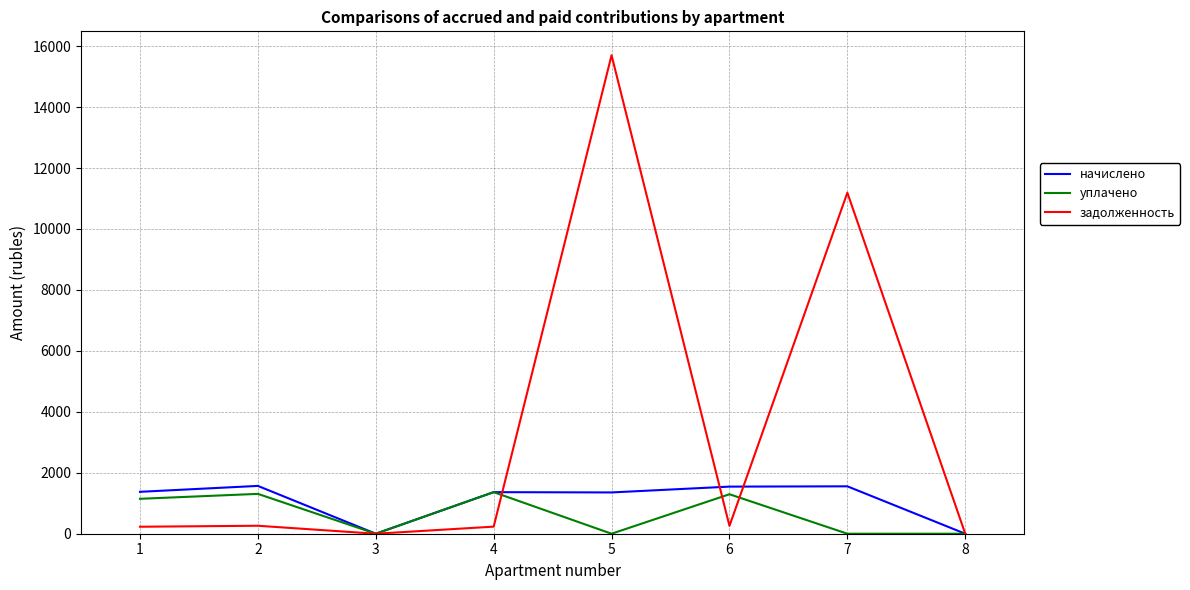

What is the sum of all уплачено values?

5113.1